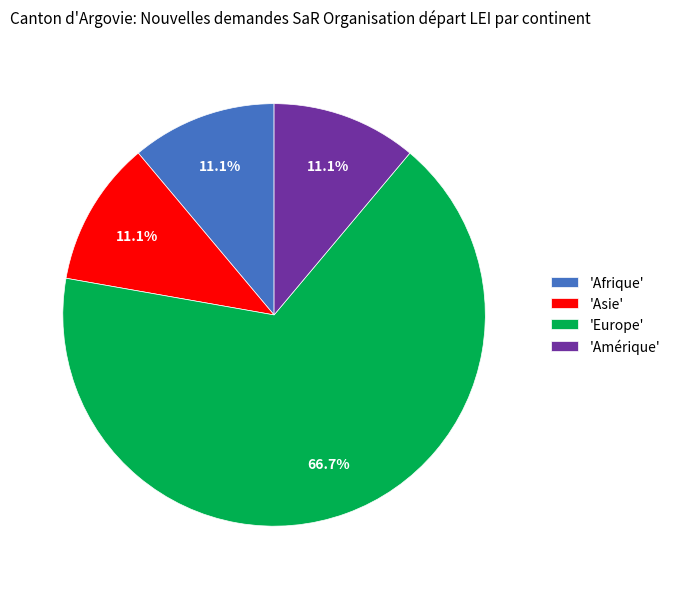

What is the total percentage of 'Amérique' and 'Afrique'?

22.2%